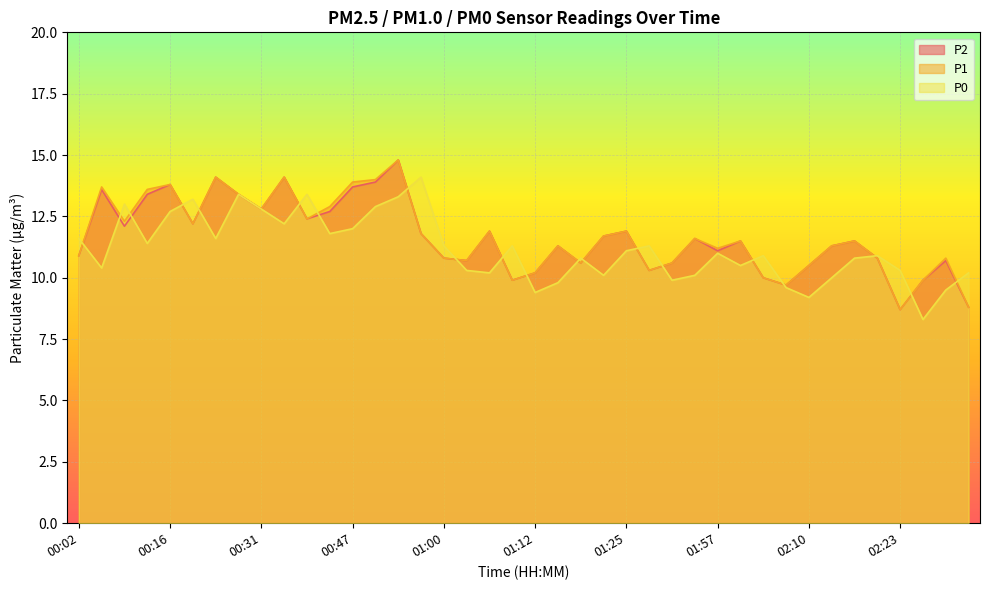

What is the label of the 31st point from the left?

02:05